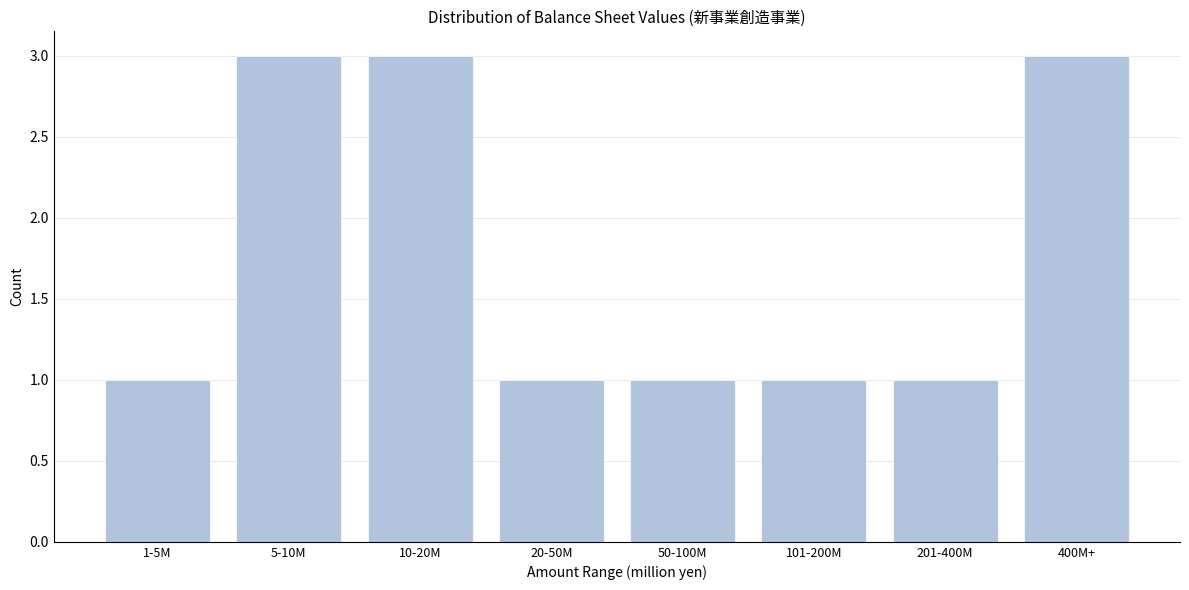

Reading left to right, what are all the values shown in this chart?

1-5M=1	5-10M=3	10-20M=3	20-50M=1	50-100M=1	101-200M=1	201-400M=1	400M+=3